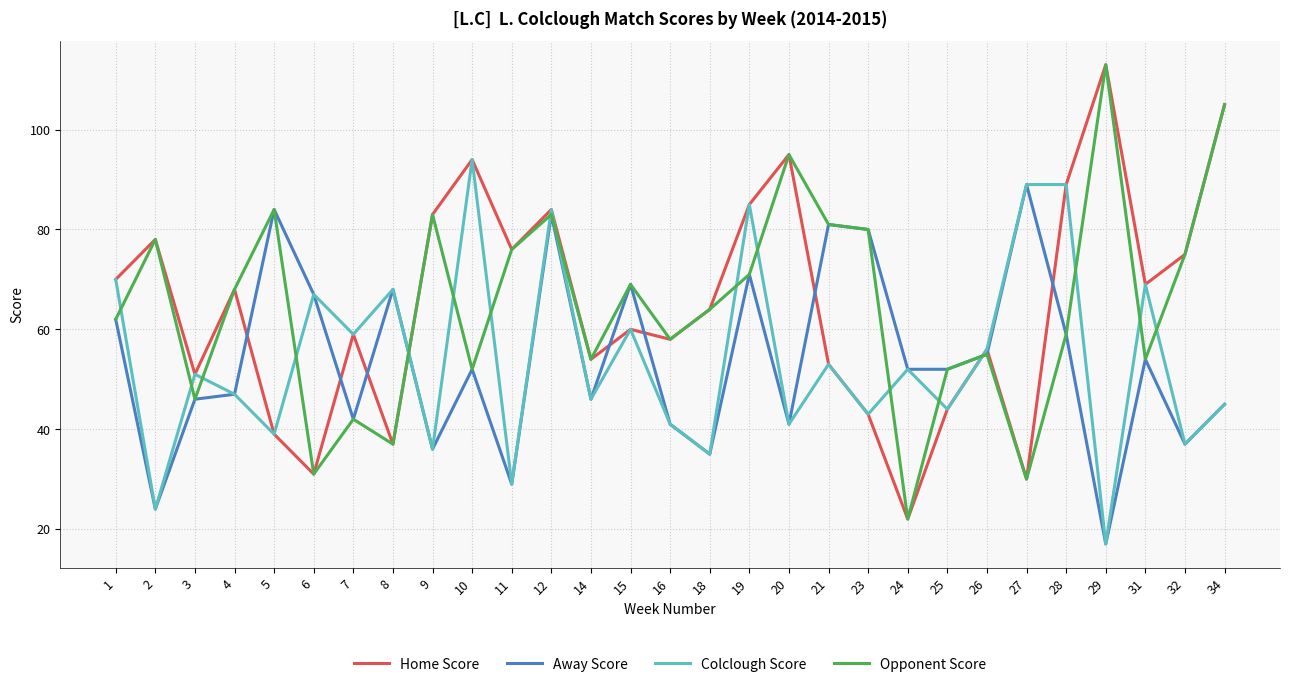

Is the value of Away Score at 21 greater than the value of Opponent Score at 10?

Yes